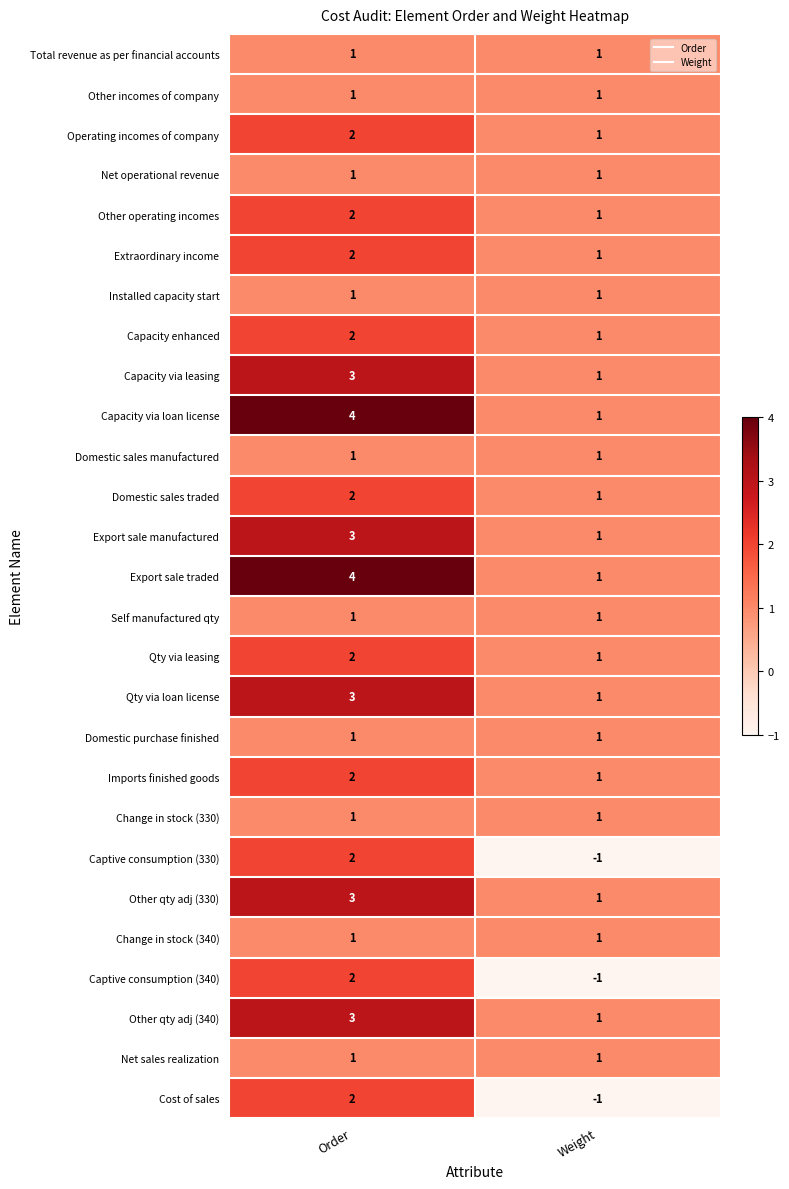

At which label does Export sale traded reach its peak?

Order